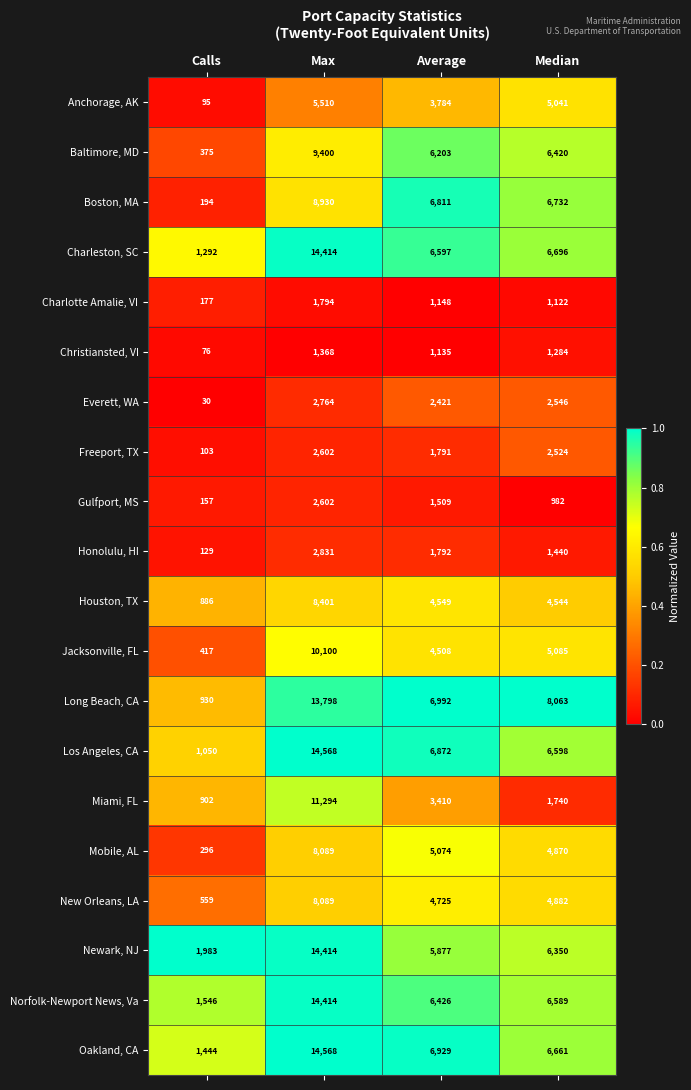

What is the spread (max minus min) of values at Calls?

1953